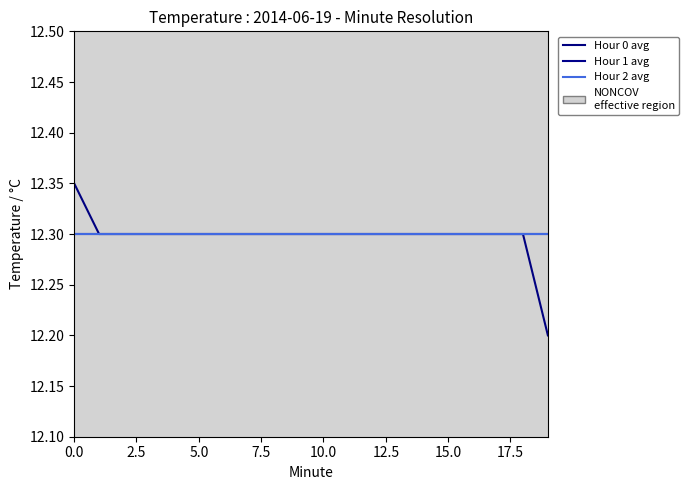

How many lines are shown in the chart?

3